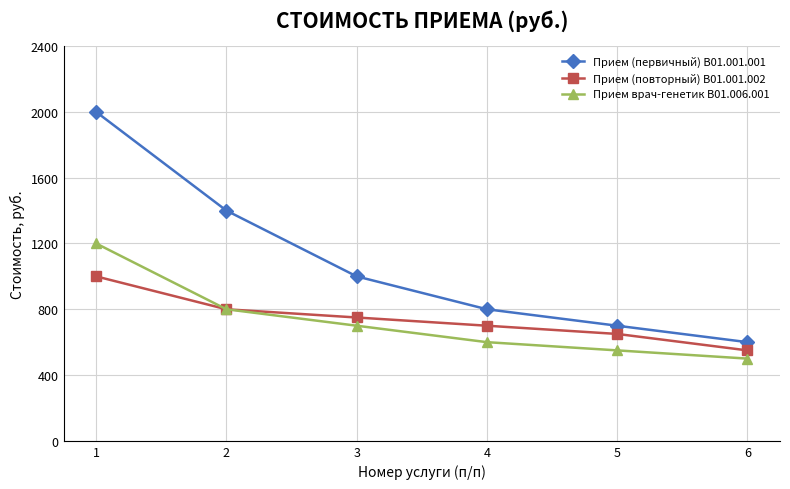

The value of Прием (первичный) B01.001.001 at 4 is 800. True or false?

True